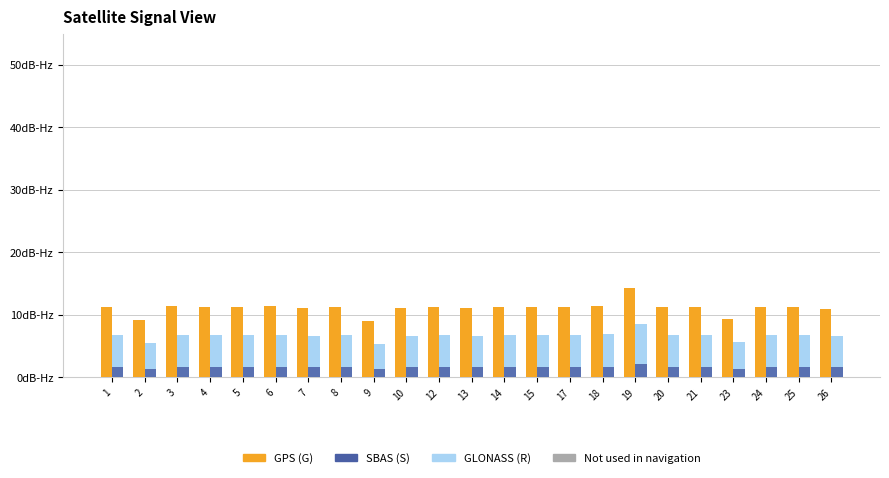

How many data points does each series have?

23